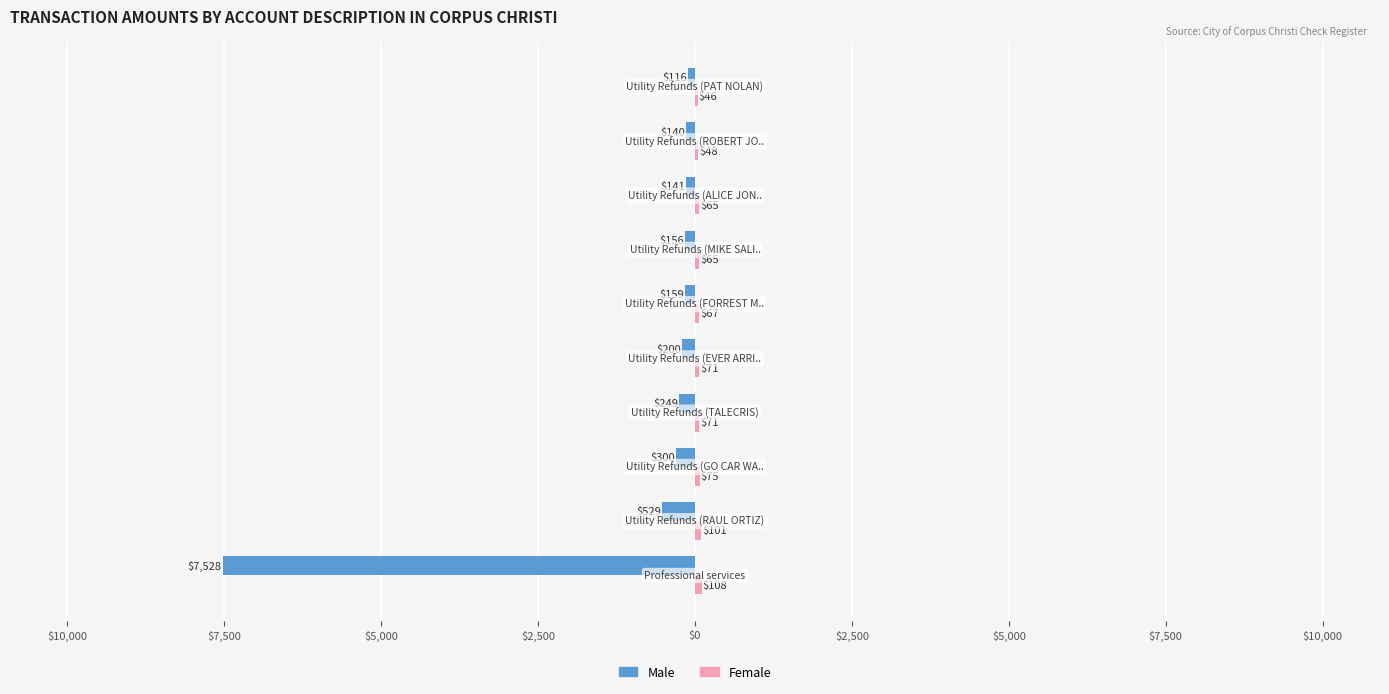

How many values in the Female series are below 70?

5